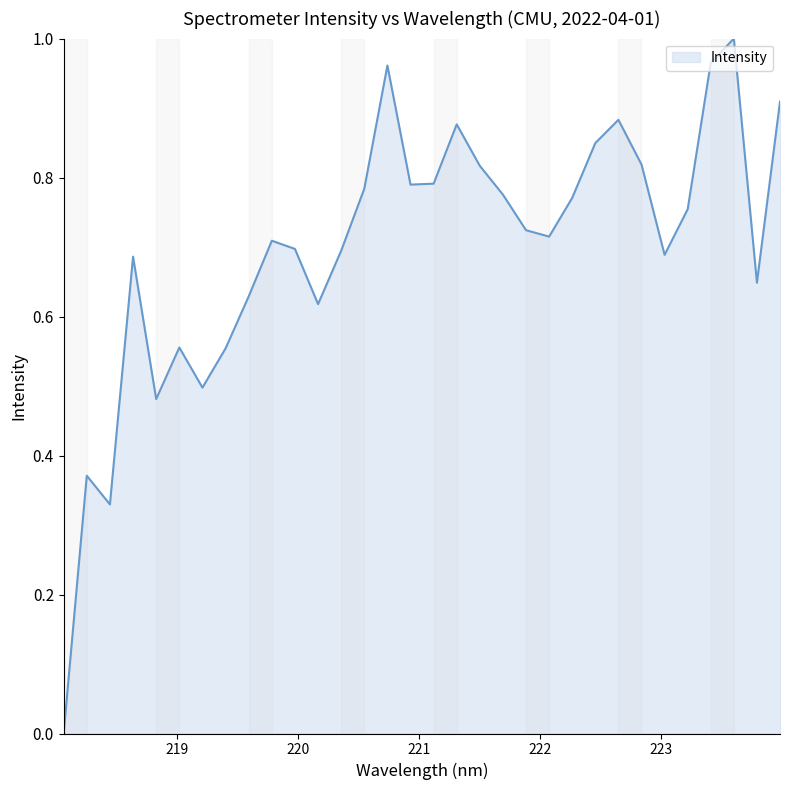

Rank the categories by value from lowest to highest.

218.0596, 218.442, 218.2508, 218.8244, 219.2067, 219.3979, 219.0156, 220.1623, 219.589, 223.7895, 218.6332, 223.0264, 220.3533, 219.9712, 219.7801, 222.0721, 221.8812, 223.2172, 222.263, 221.6902, 220.5444, 220.9264, 221.1174, 221.4993, 222.8355, 222.4538, 221.3083, 222.6447, 223.9802, 220.7354, 223.408, 223.5987